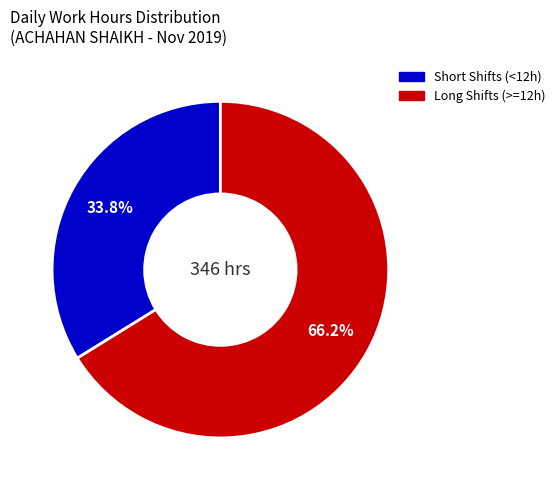

Does any single category account for the majority?

Yes